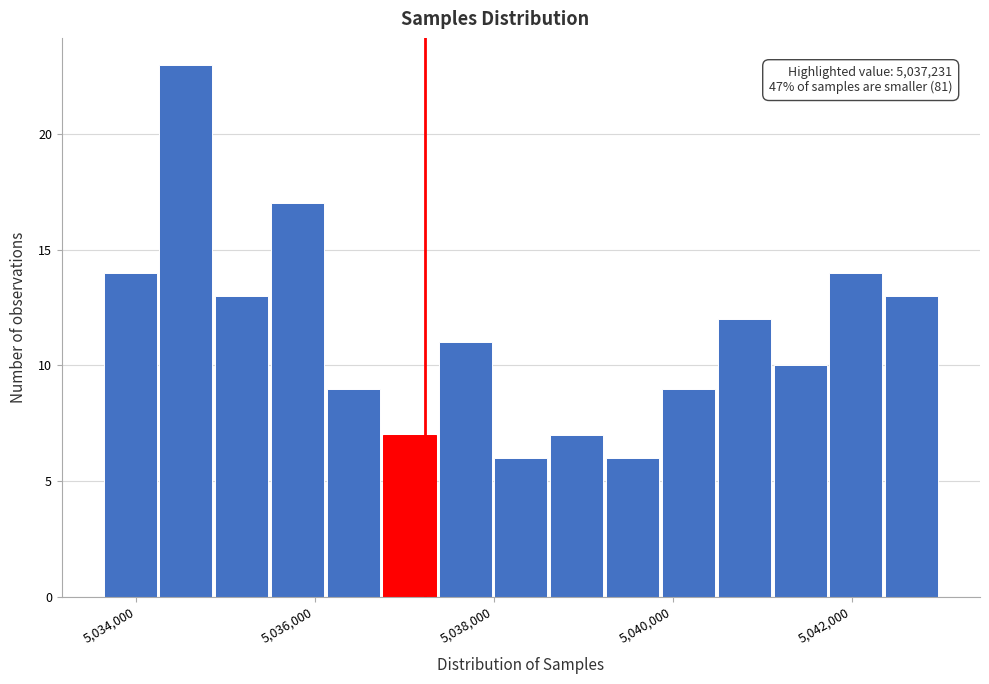

Read against the x-axis, roughly where is the centre of the tallest bar?

5034600